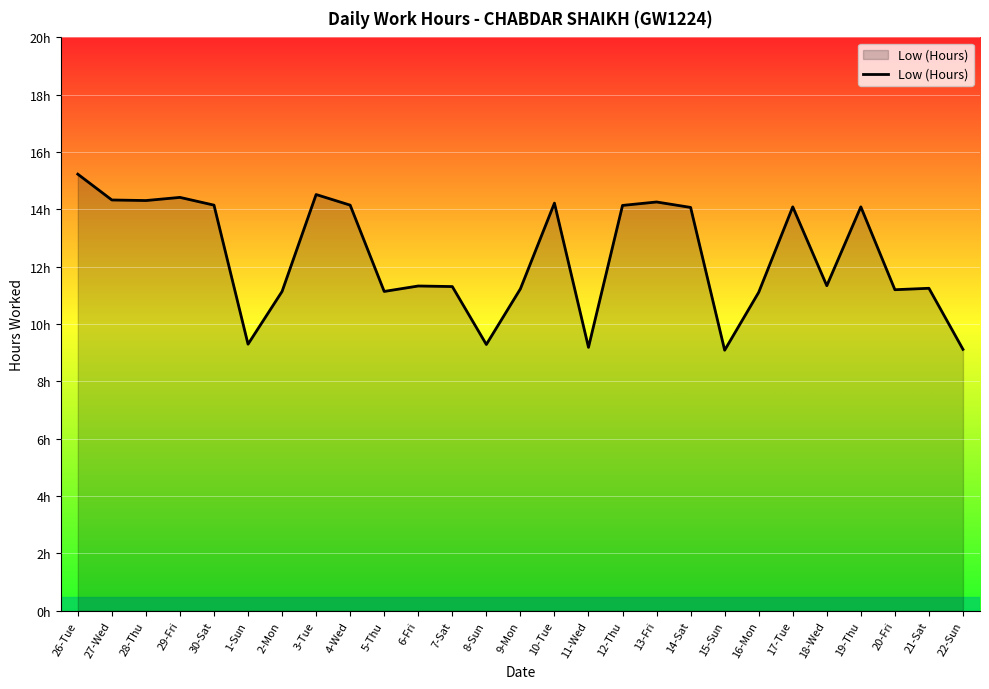

Is this an area chart (filled region under the line)?

Yes